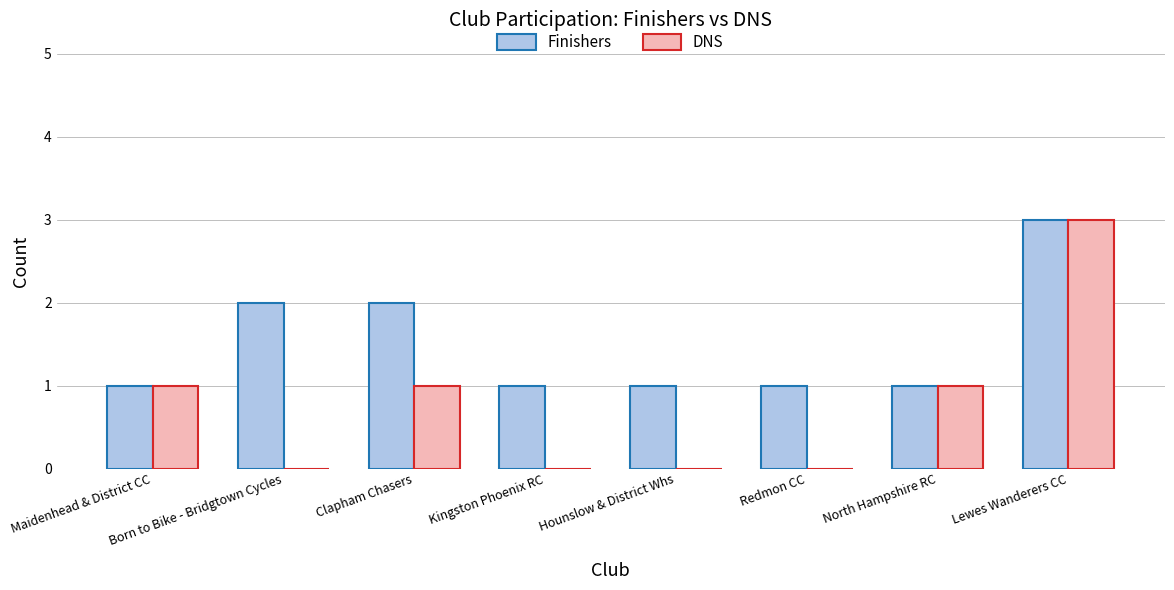

Reading left to right, list all the values displayed in this chart.

Finishers: Maidenhead & District CC=1	Born to Bike - Bridgtown Cycles=2	Clapham Chasers=2	Kingston Phoenix RC=1	Hounslow & District Whs=1	Redmon CC=1	North Hampshire RC=1	Lewes Wanderers CC=3
DNS: Maidenhead & District CC=1	Born to Bike - Bridgtown Cycles=0	Clapham Chasers=1	Kingston Phoenix RC=0	Hounslow & District Whs=0	Redmon CC=0	North Hampshire RC=1	Lewes Wanderers CC=3